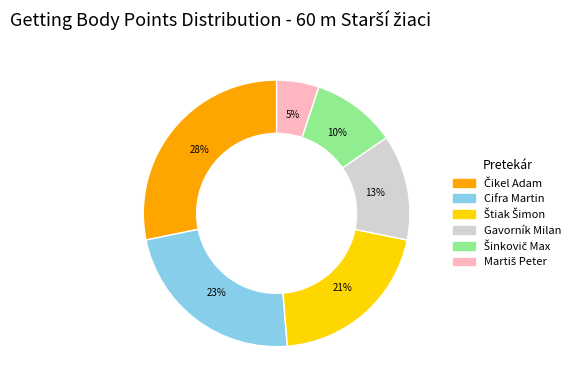

To the nearest percent, what is the average slice percentage?

17%